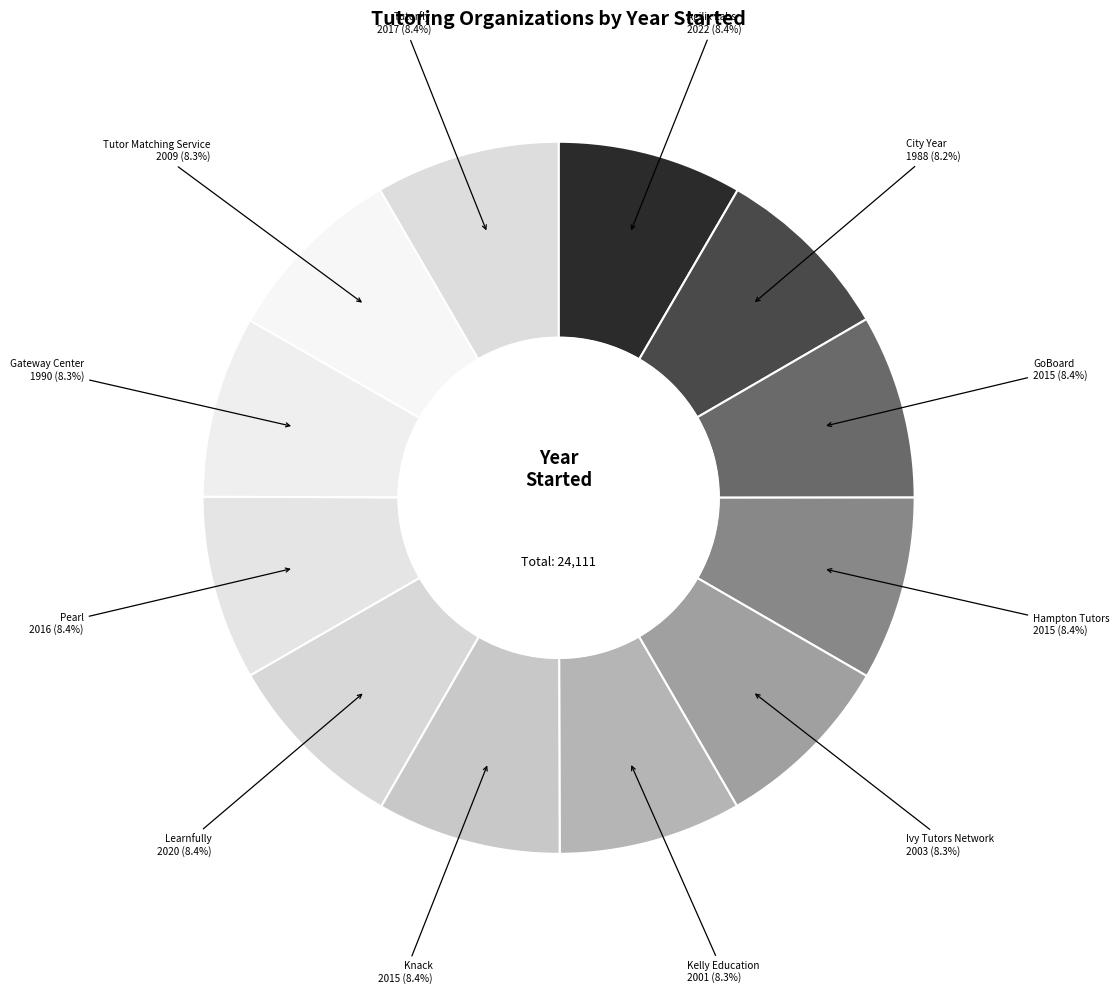

True or false: Gateway Center accounts for 8% of the total.

True